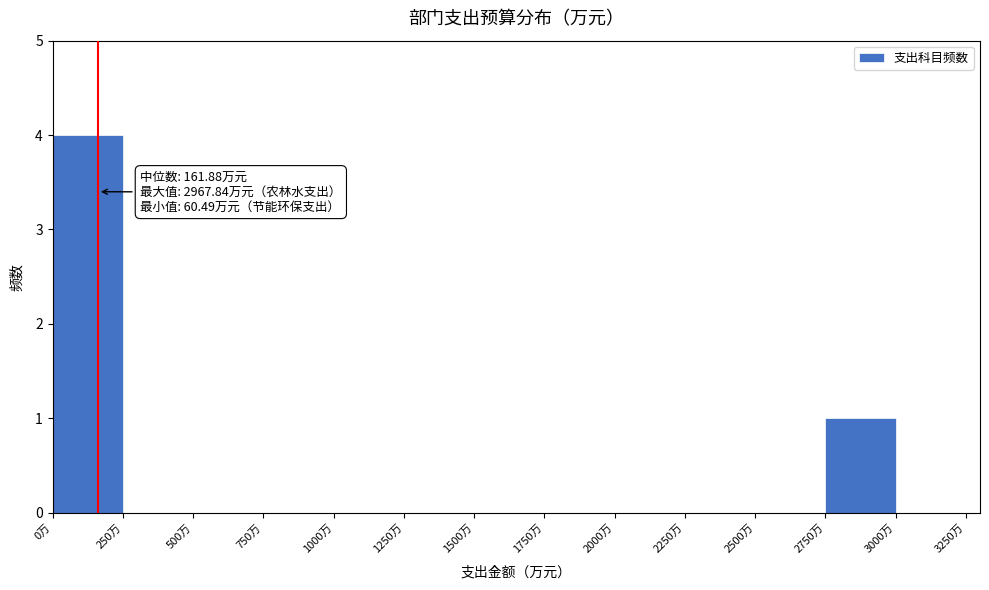

Which range on the x-axis has the tallest bar?

0 to 250